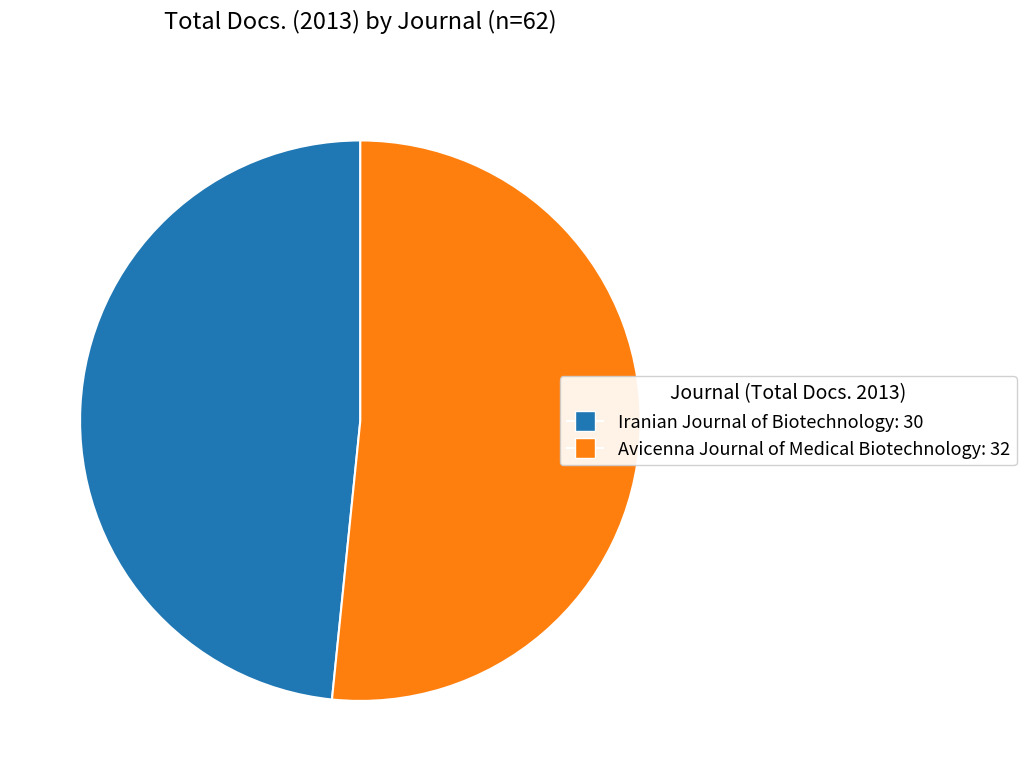

Rank the categories by value from highest to lowest.

Avicenna Journal of Medical Biotechnology, Iranian Journal of Biotechnology